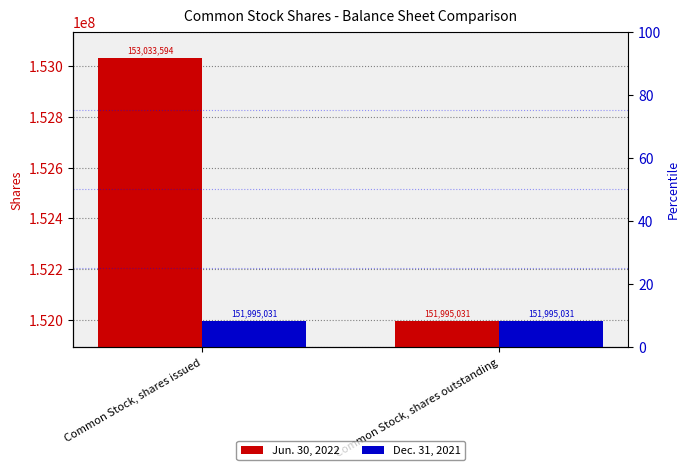

What are all the series names shown in the legend?

Jun. 30, 2022, Dec. 31, 2021